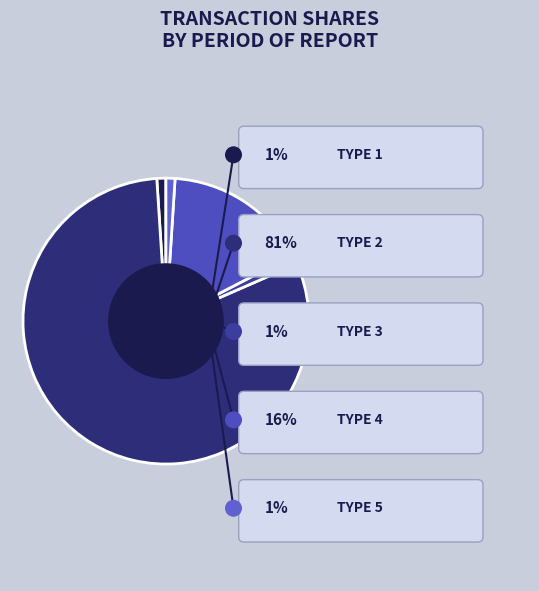

How many segments does this pie chart have?

5